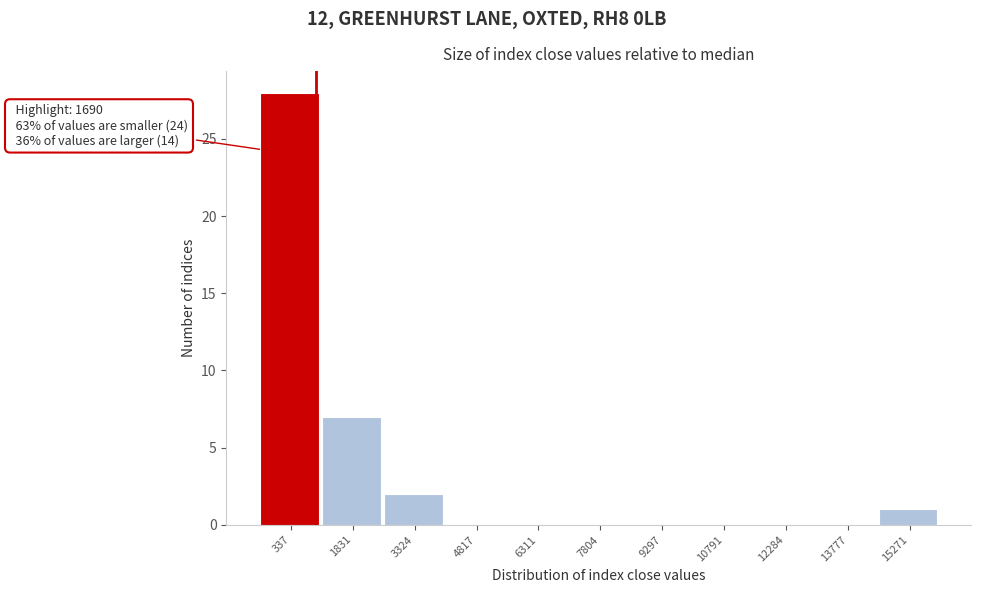

Reading left to right, what are all the values shown in this chart?

337=28	1831=7	3324=2	4817=0	6311=0	7804=0	9297=0	10791=0	12284=0	13777=0	15271=1